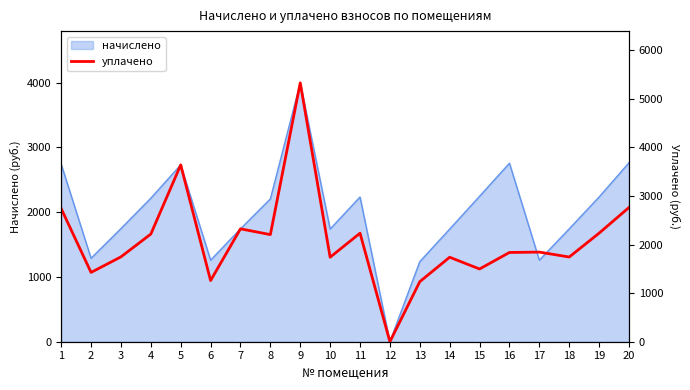

Rank the categories by value from lowest to highest.

12, 13, 6, 2, 15, 10, 14, 18, 3, 16, 17, 8, 4, 11, 19, 7, 1, 20, 5, 9